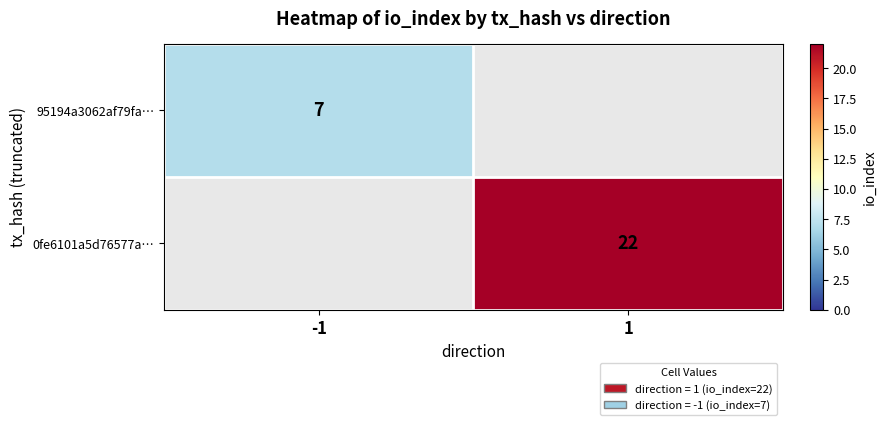

The 0fe6101a5d76577a… series shows 22 at 1. True or false?

True